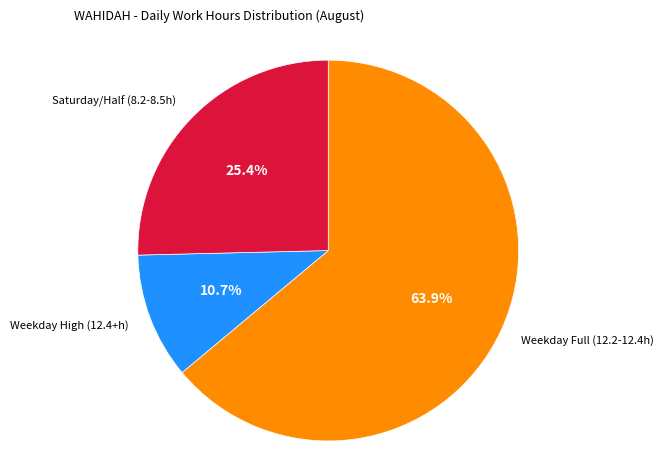

Is there any slice that represents more than half of the pie?

Yes